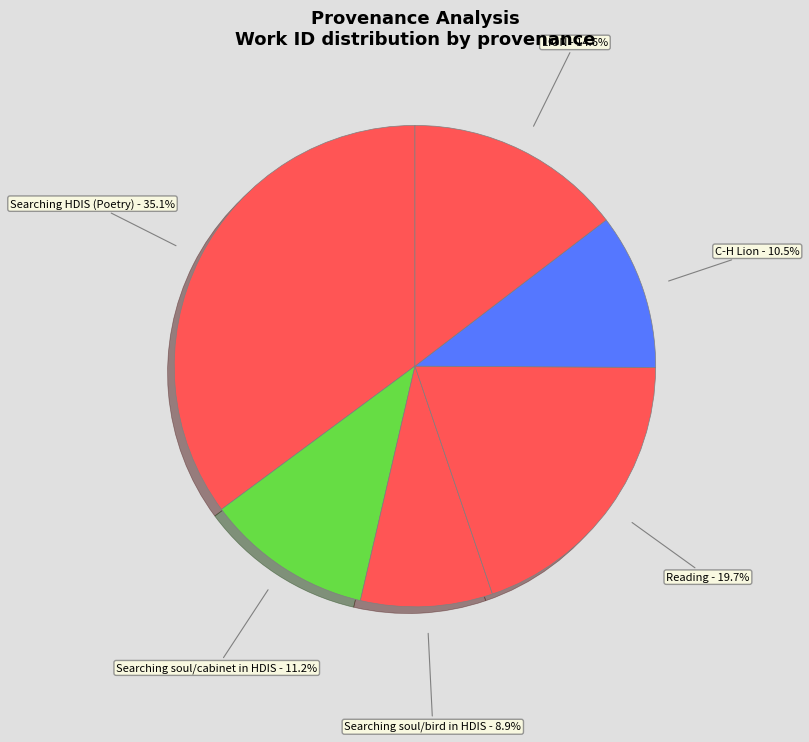

Which category has the biggest portion of the pie?

Searching HDIS (Poetry)